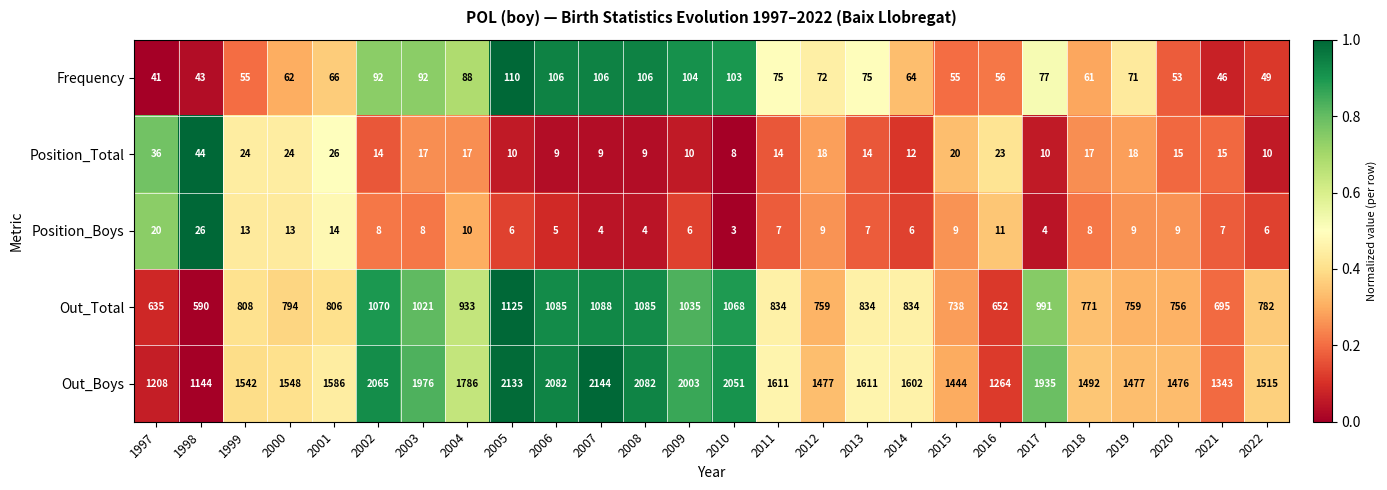

What is the average value of the Out_Boys series?

1677